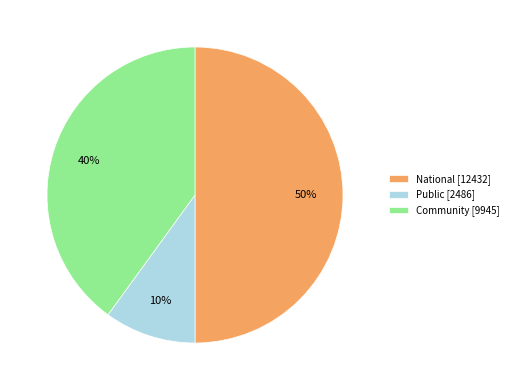

Does Public [2486] account for over 50% of the chart?

No